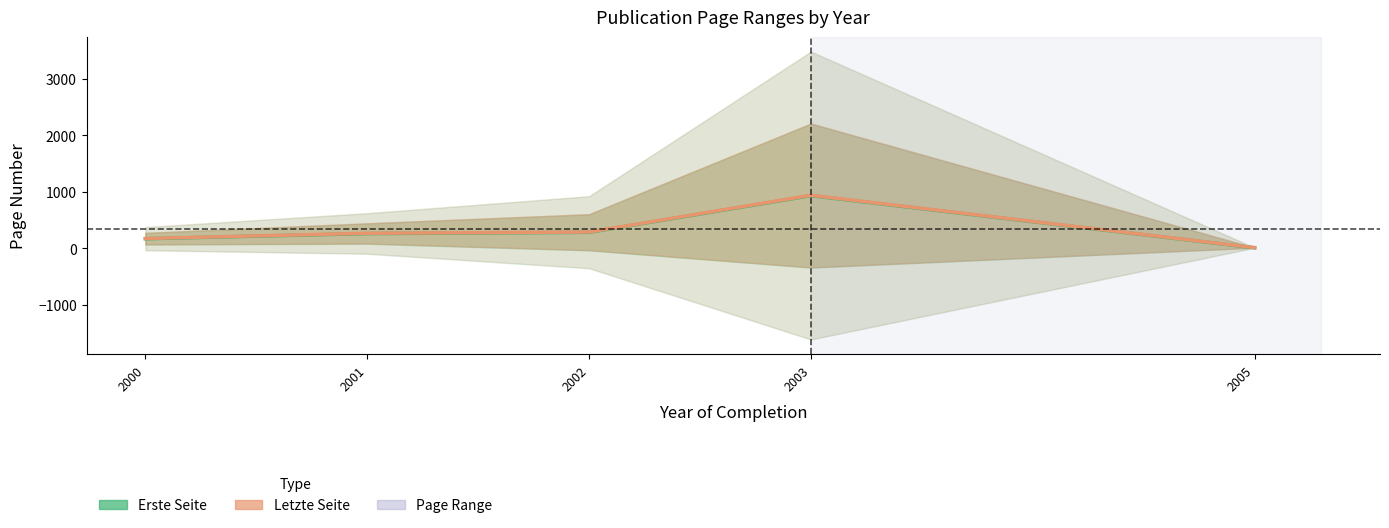

Is it true that Erste Seite (mean) equals 262.4 at 2001?

True